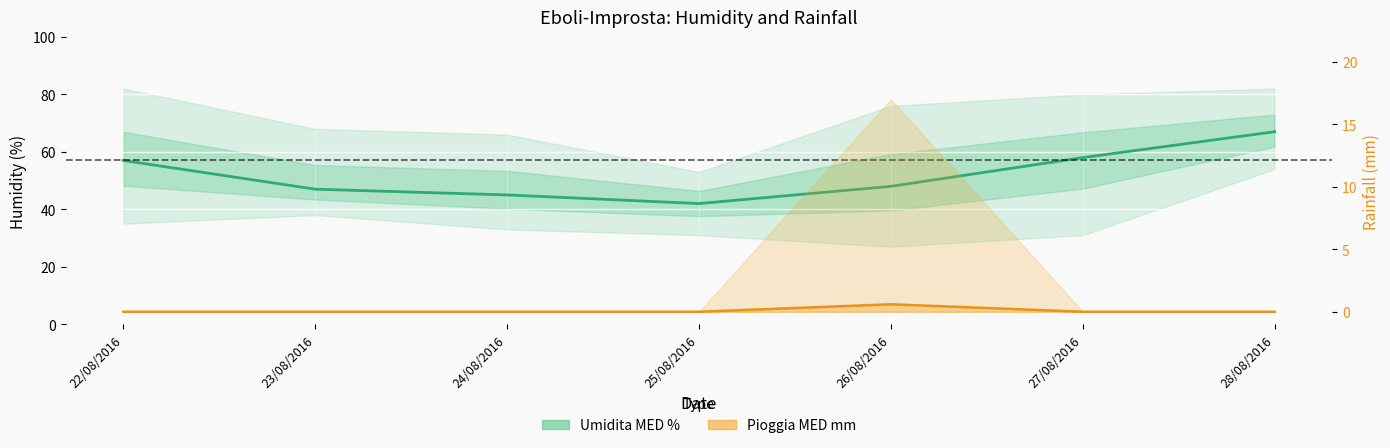

What position from the left is 23/08/2016?

2